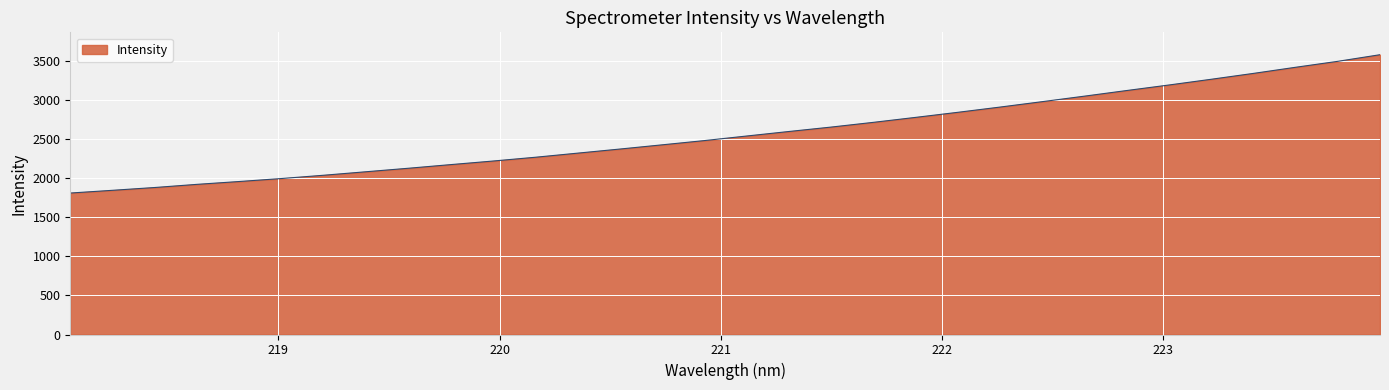

What is the greatest value displayed?

3579.4